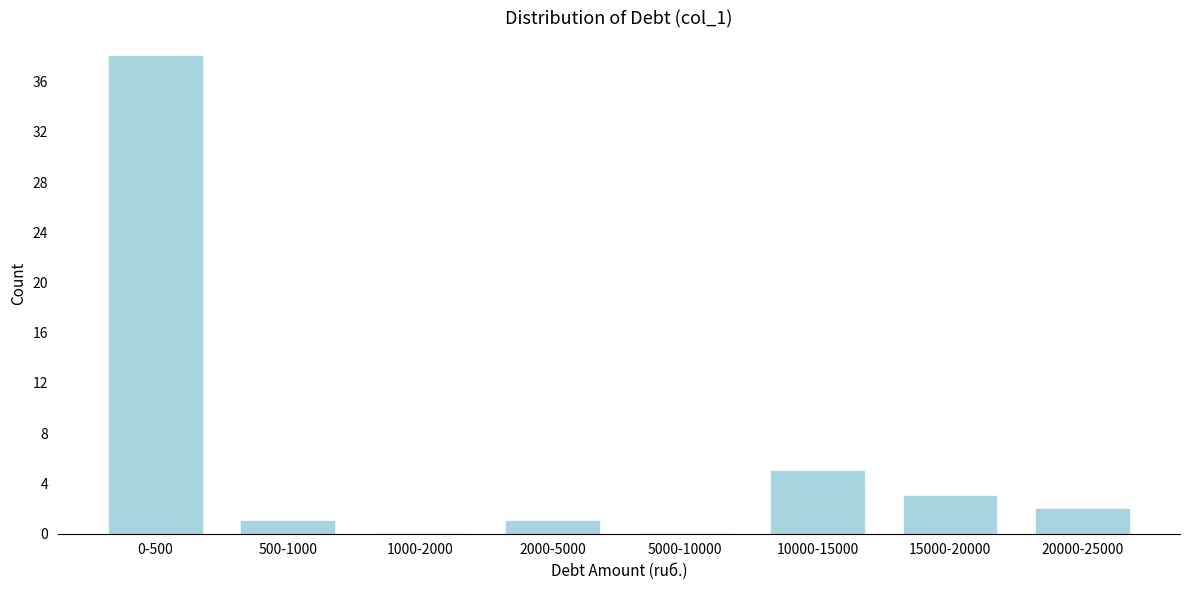

Reading left to right, list all the values displayed in this chart.

0-500=38	500-1000=1	1000-2000=0	2000-5000=1	5000-10000=0	10000-15000=5	15000-20000=3	20000-25000=2